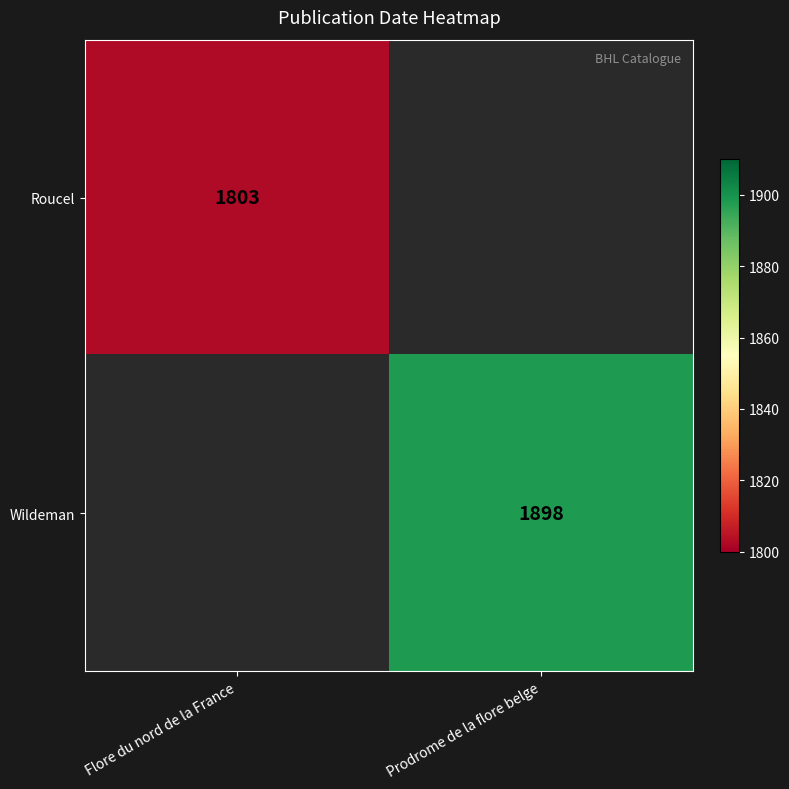

The Roucel series shows 1803 at Flore du nord de la France. True or false?

True